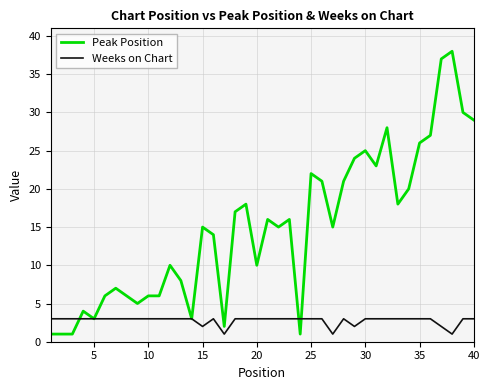

What is the greatest value displayed?

38